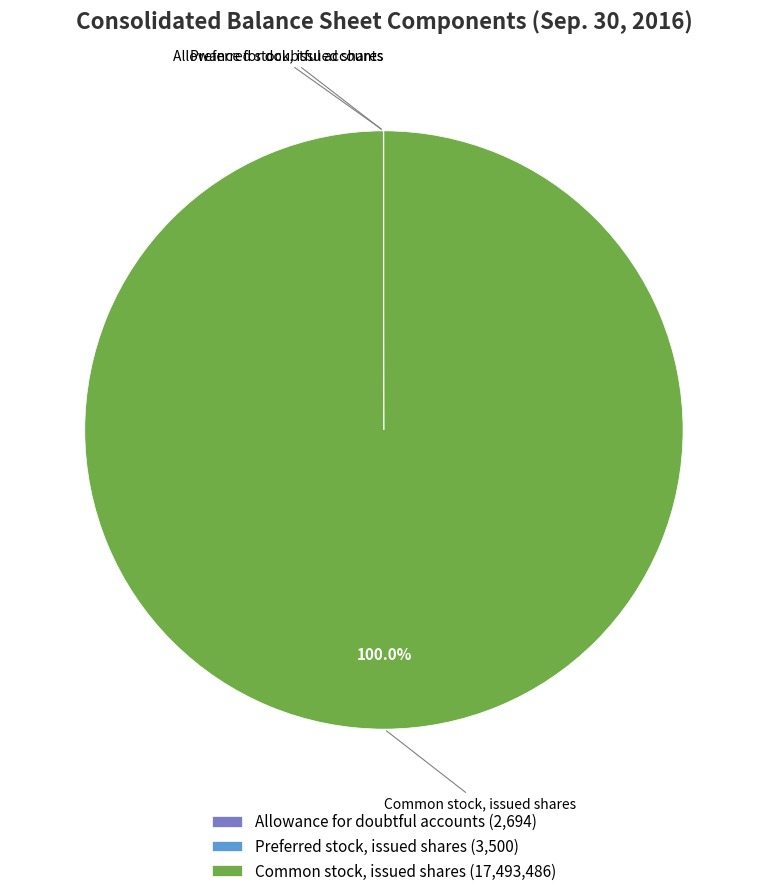

Which category has the biggest portion of the pie?

Common stock, issued shares